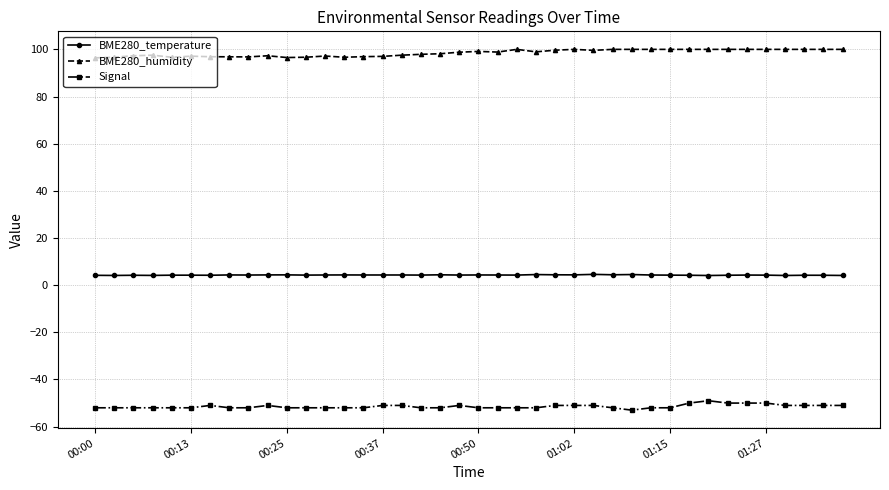

What is the maximum value shown in the chart?

100.0